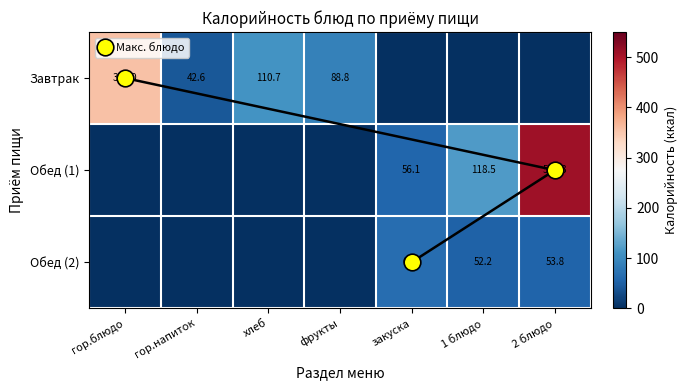

What is the difference between the highest and lowest values at хлеб?

110.7